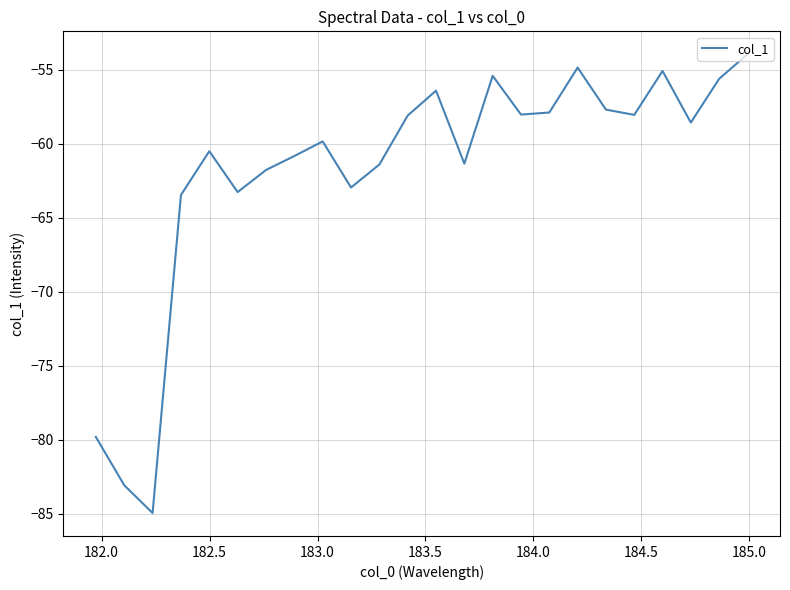

What is the greatest value displayed?

-53.9